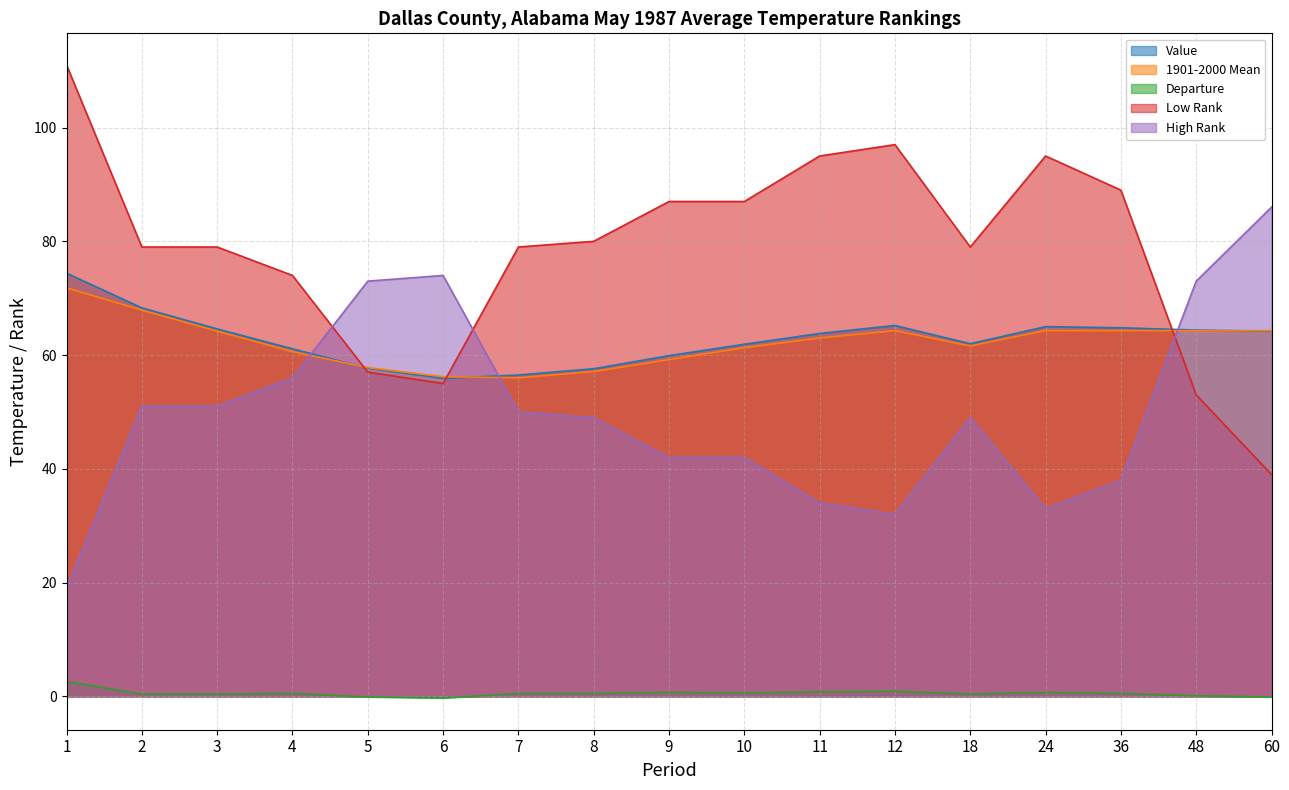

Does the chart display data point markers on the line(s)?

No